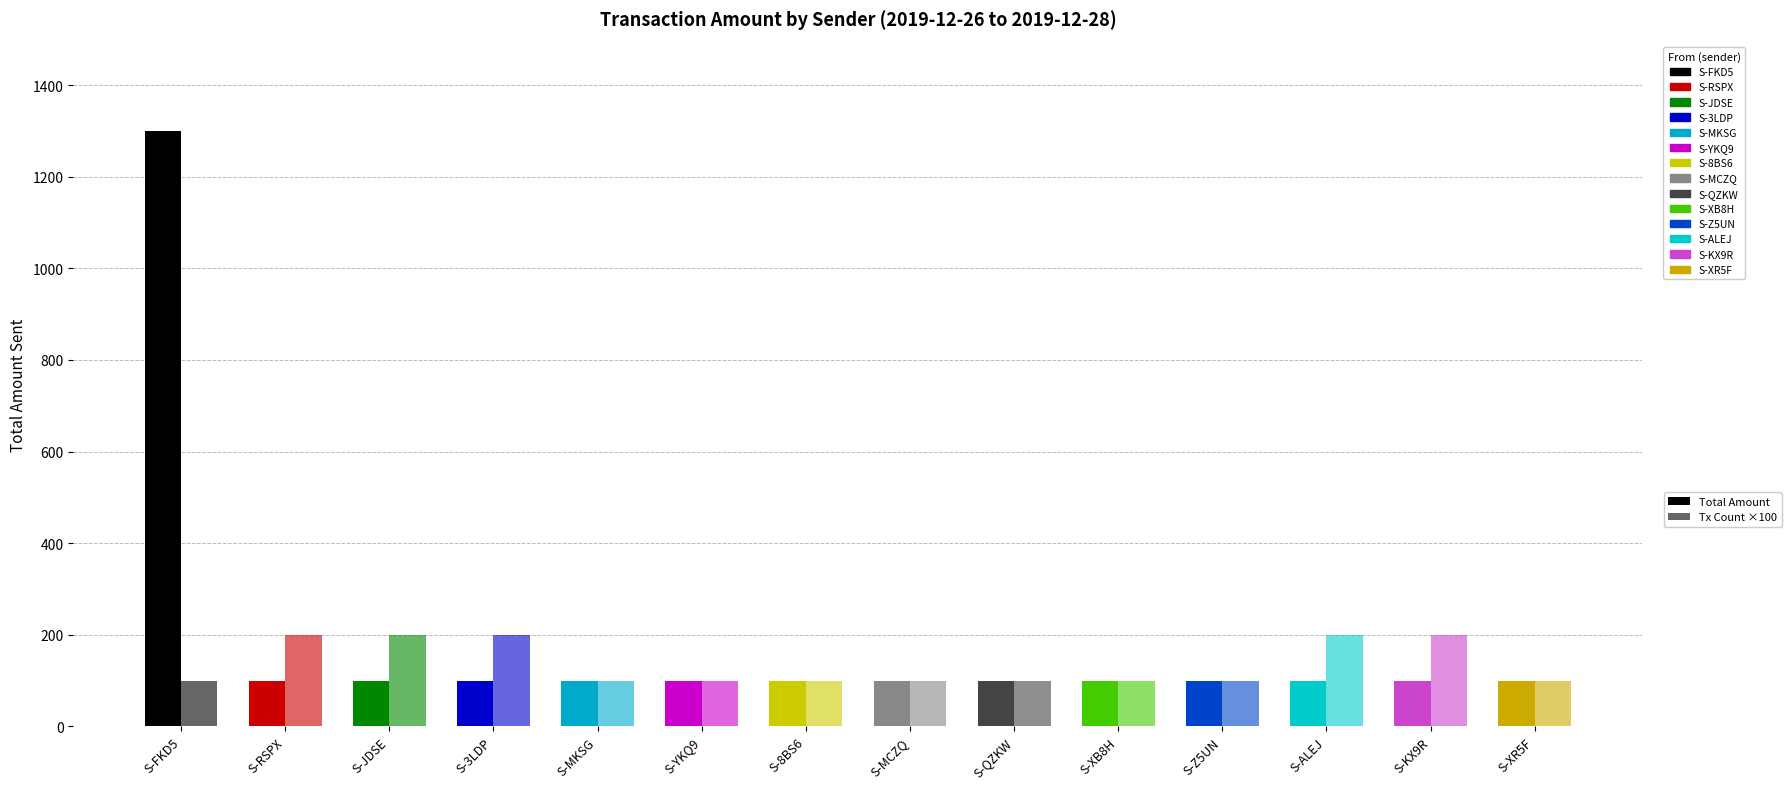

How many bars are there in each group?

2